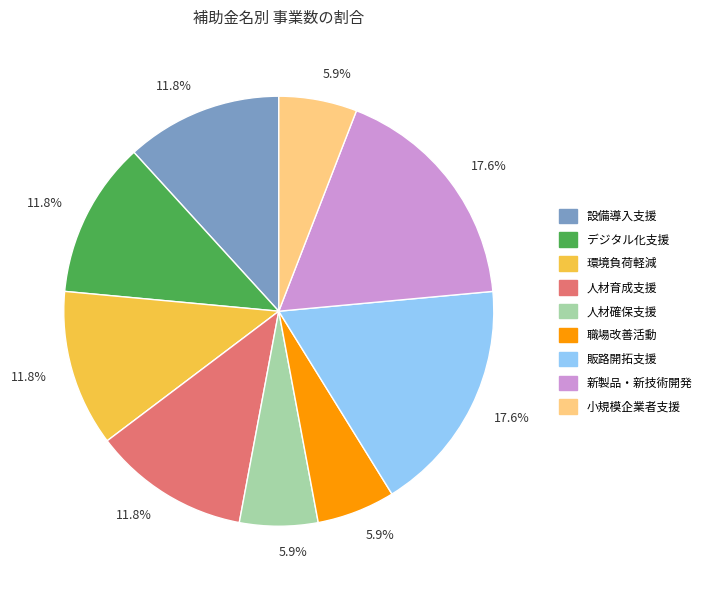

Is there a majority slice in this chart?

No